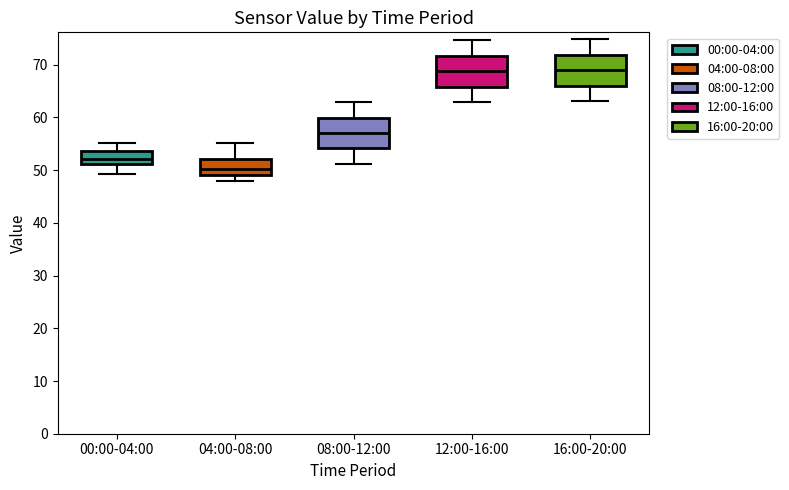

Reading left to right, read every box against the y-axis: the position of its median line, the range the box covers, and the ends of its whiskers. The values are not printed on the chart, so give them approximately, as read against the axis.

00:00-04:00: median 52, box 51 to 54, whiskers 49 to 55
04:00-08:00: median 50, box 49 to 52, whiskers 48 to 55
08:00-12:00: median 57, box 54 to 60, whiskers 51 to 63
12:00-16:00: median 69, box 66 to 72, whiskers 63 to 75
16:00-20:00: median 69, box 66 to 72, whiskers 63 to 75